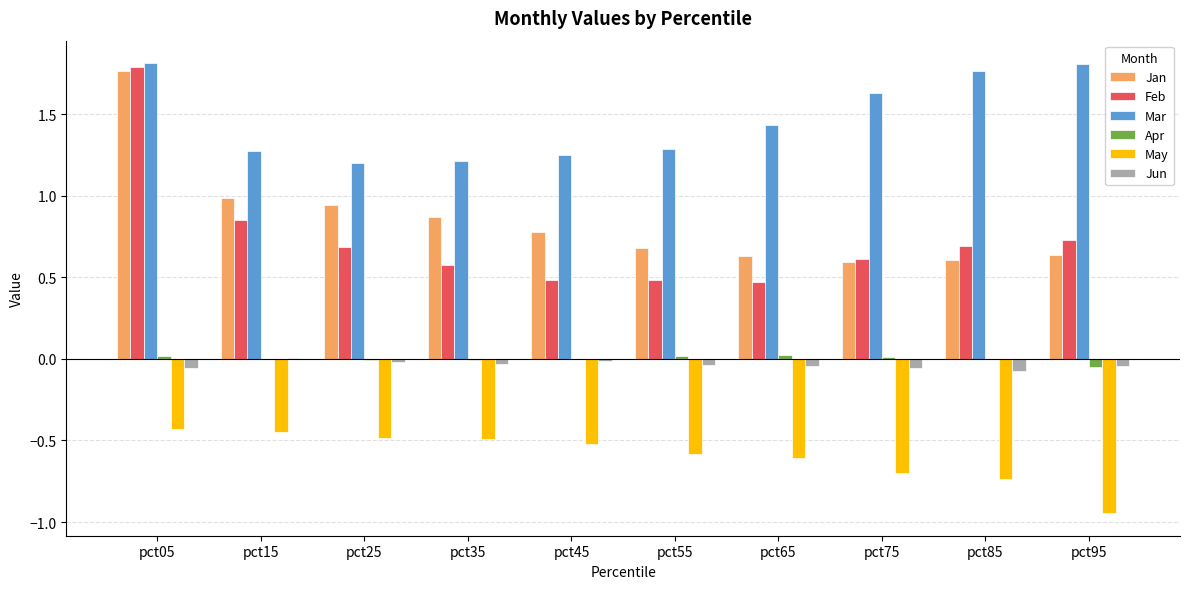

Which series has the largest range (max minus min)?

Feb